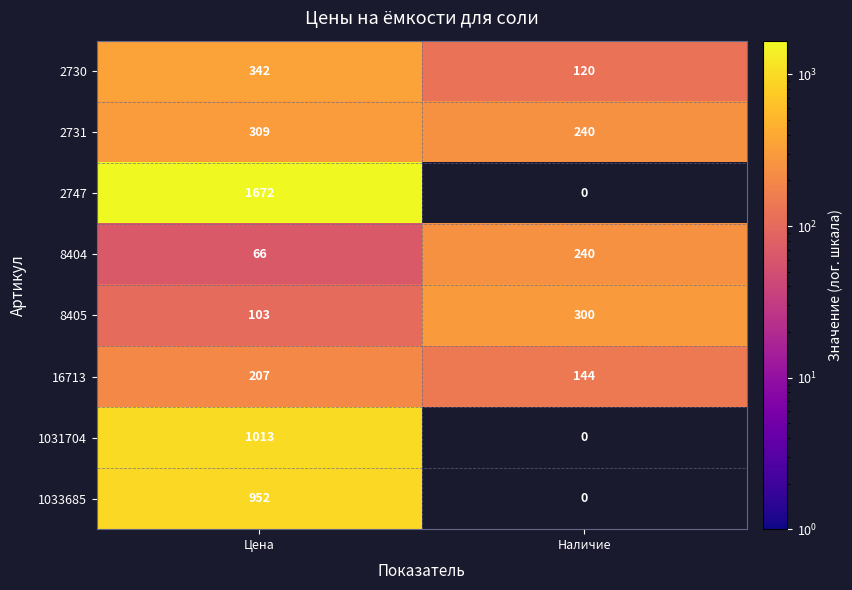

Which series has the widest spread of values?

2747